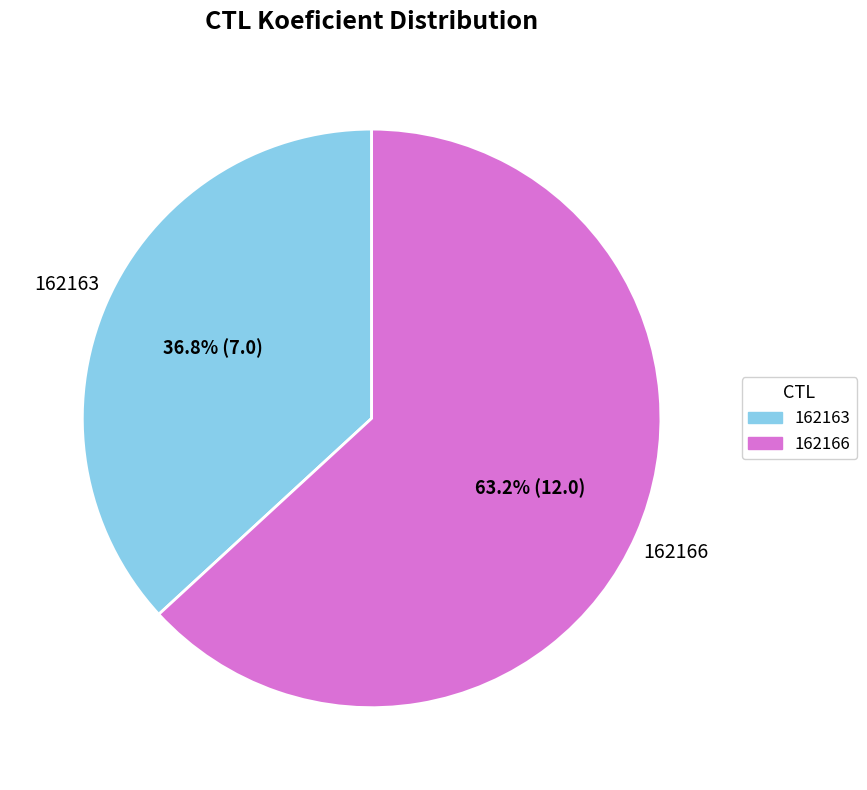

How many slices are in this pie chart?

2